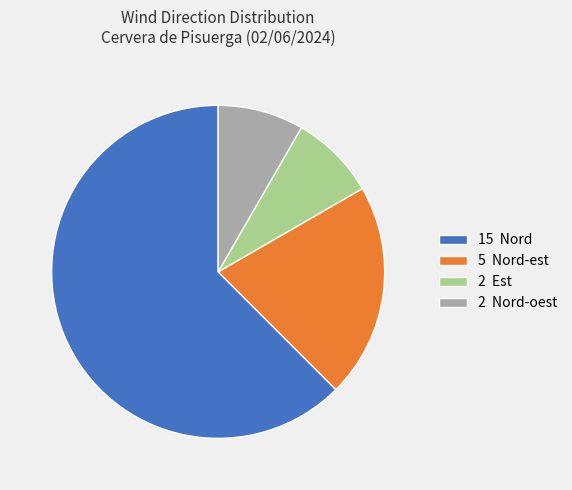

The 2 Est slice represents 15% of the pie. True or false?

False